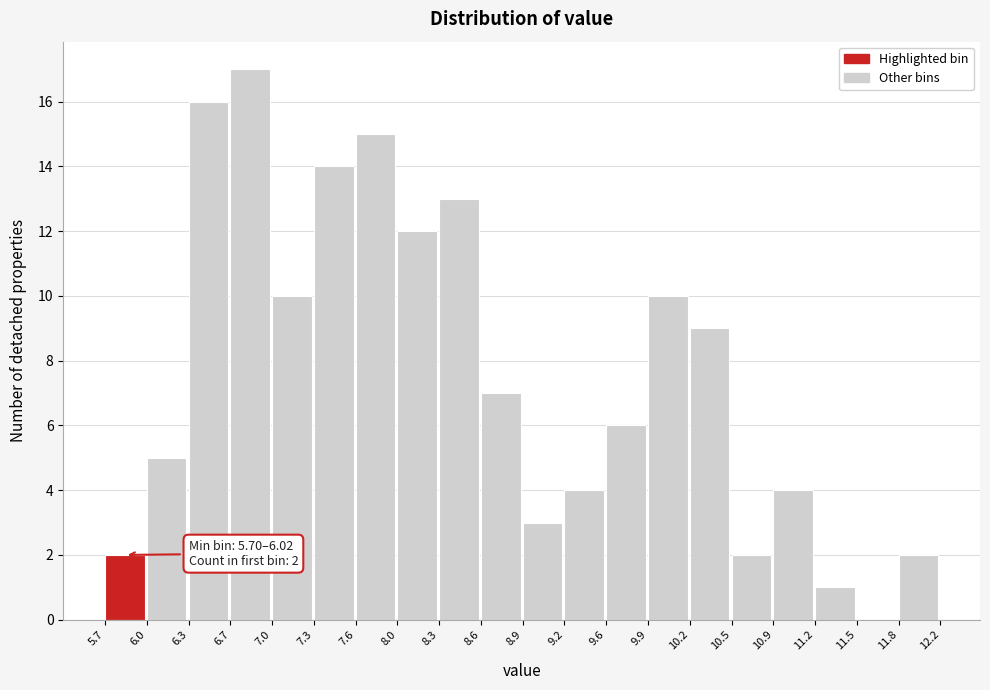

Over which range of the x-axis is the bar tallest?

6.7 to 7.0